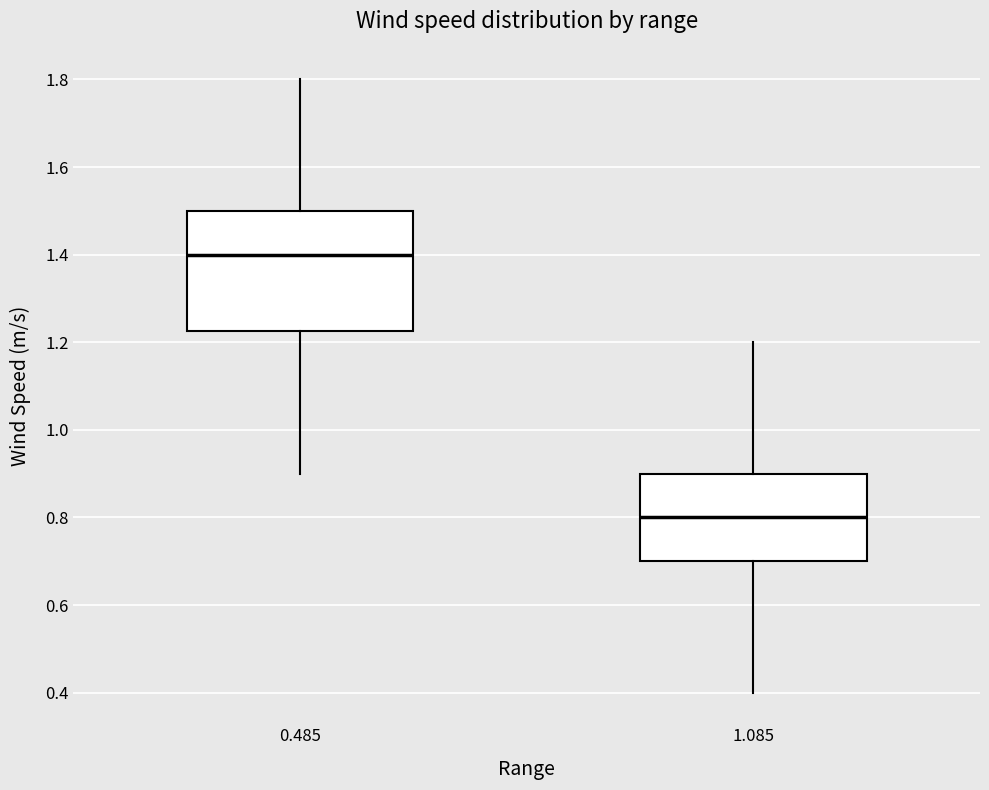

Reading left to right, transcribe this box plot: for each box, give where its median line is, the range the box spans, and where its two whiskers end, as read against the y-axis. The values are not printed on the chart, so give them approximately, as read against the axis.

0.485: median 1.40, box 1.22 to 1.50, whiskers 0.90 to 1.80
1.085: median 0.80, box 0.70 to 0.90, whiskers 0.40 to 1.20